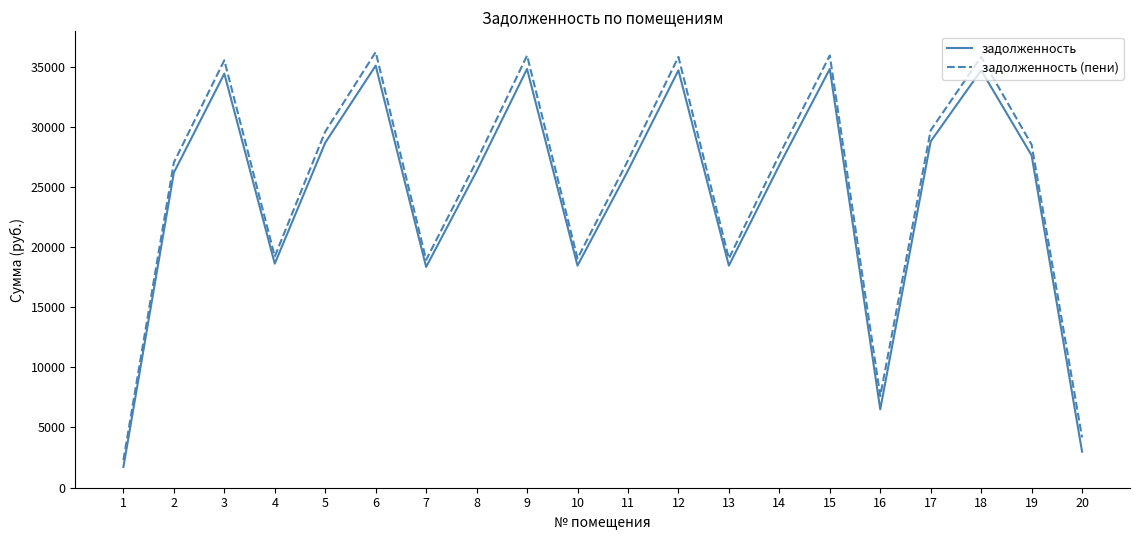

Which series has the largest total across all categories?

задолженность (пени)